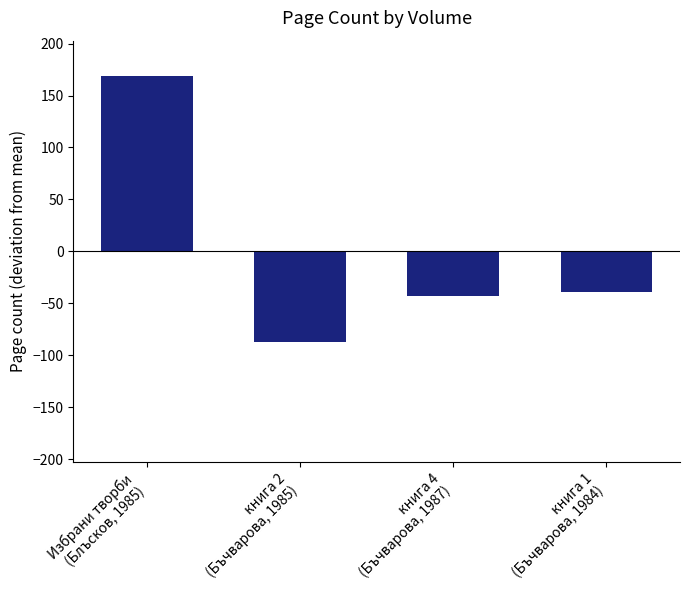

What is the approximate value at книга 4
(Бъчварова, 1987), to the nearest 50?

-50